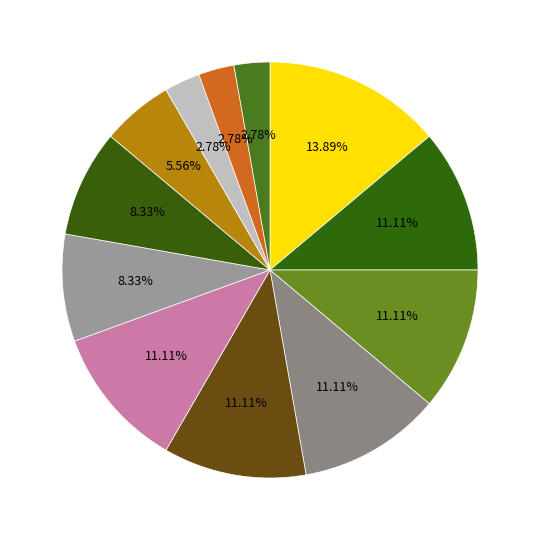

Which slice is the largest?

LCM